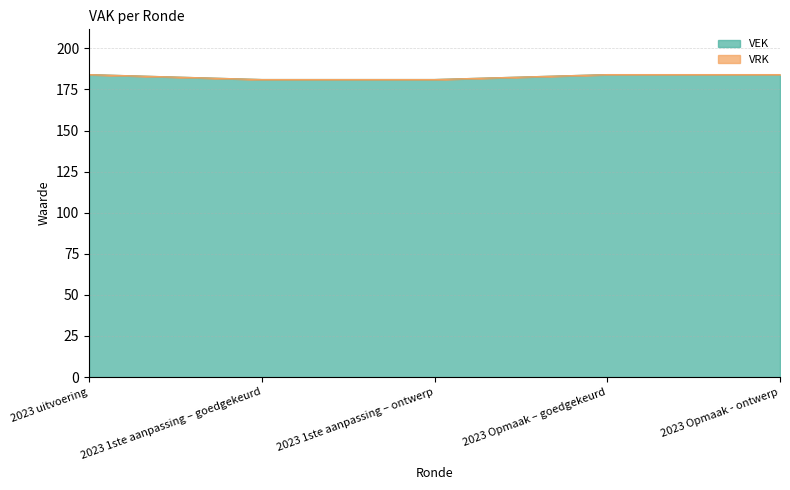

At which category does the chart reach its minimum across all series?

2023 1ste aanpassing – goedgekeurd